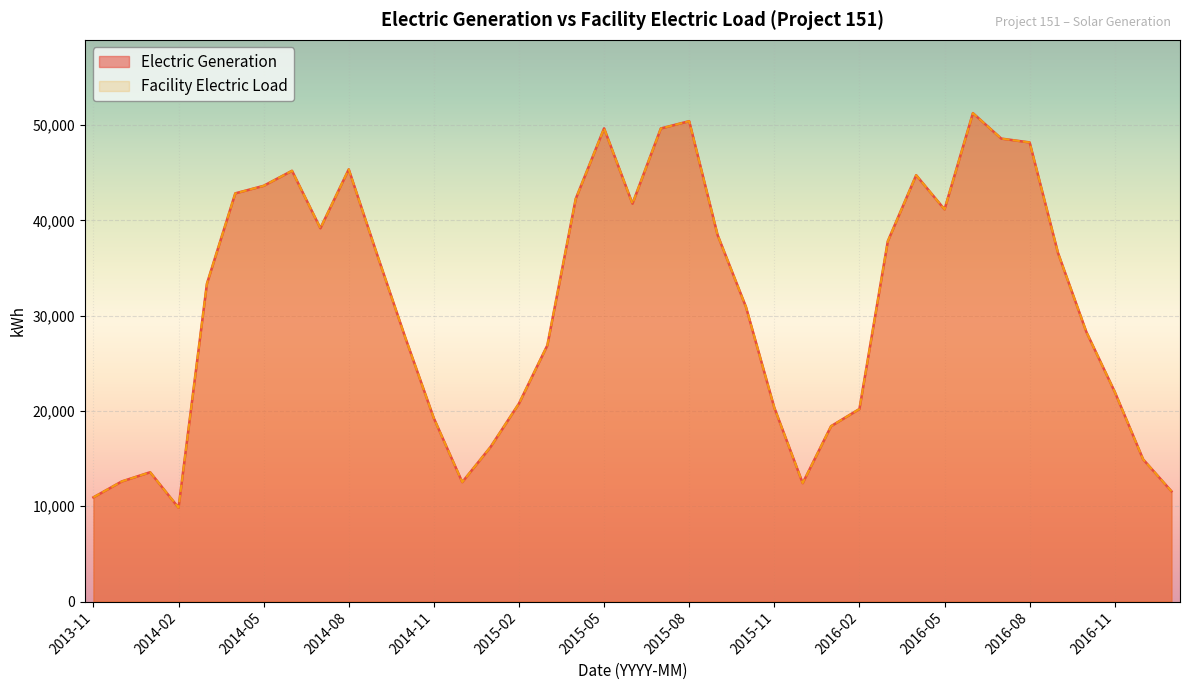

How many interior local valleys does the Facility Electric Load series have?

6